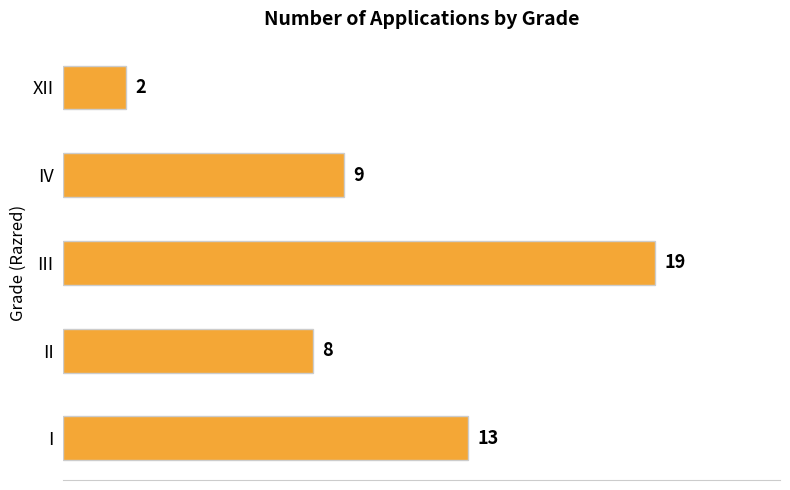

Reading bottom to top, extract all data points from this chart.

I=13	II=8	III=19	IV=9	XII=2